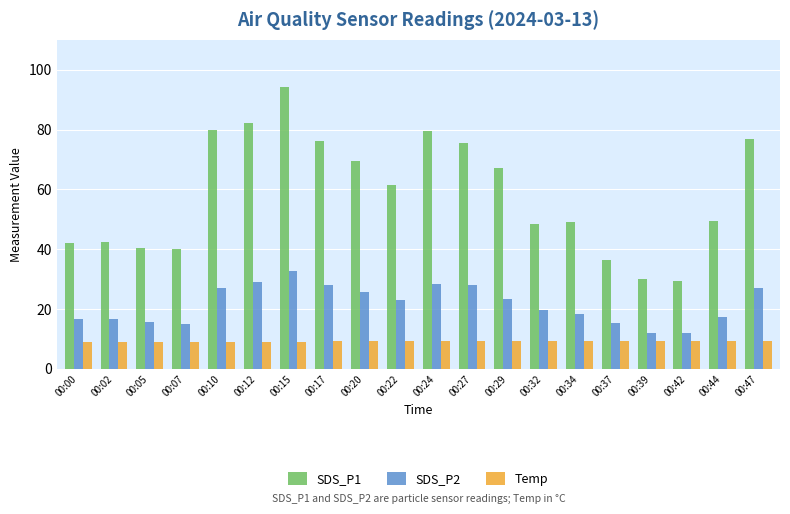

What is the average value of the SDS_P2 series?

21.6